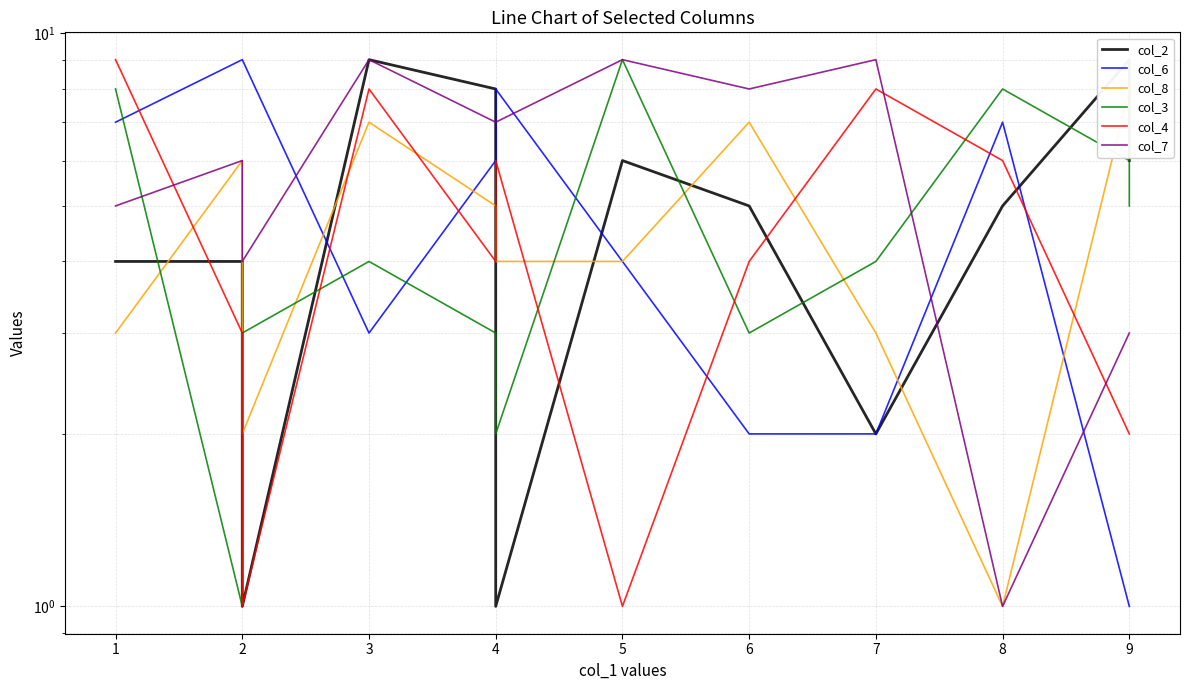

Count the col_3 values in the range 3 to 8.

9